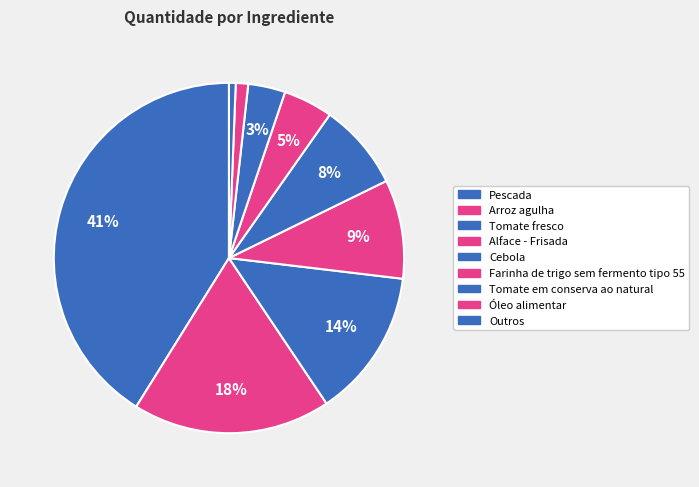

How many slices are in this pie chart?

9